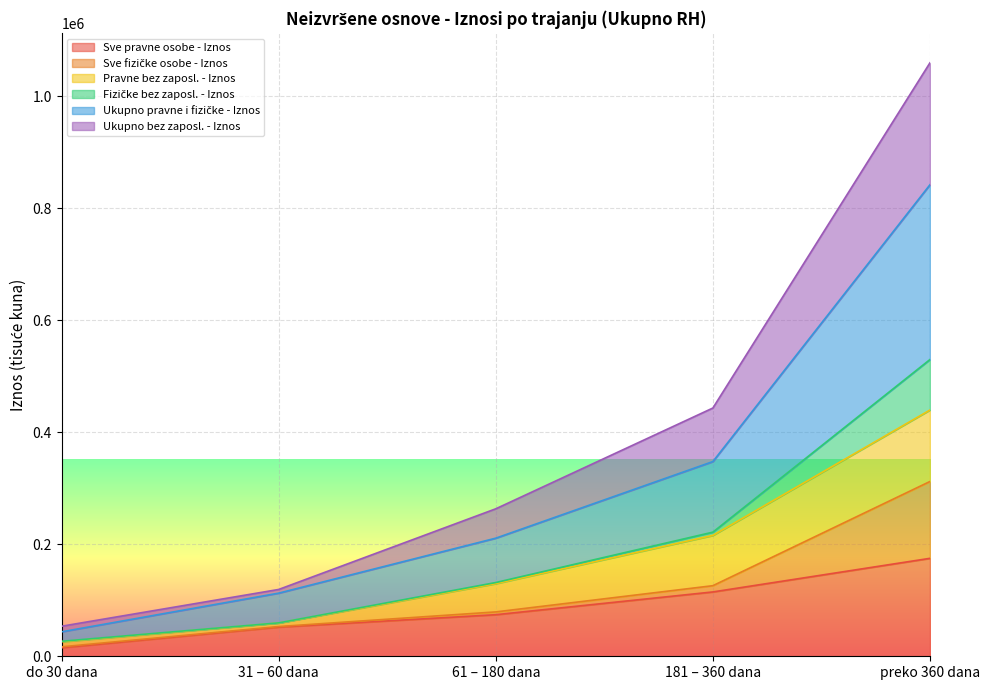

What is the label of the 3rd point from the right?

61 – 180 dana